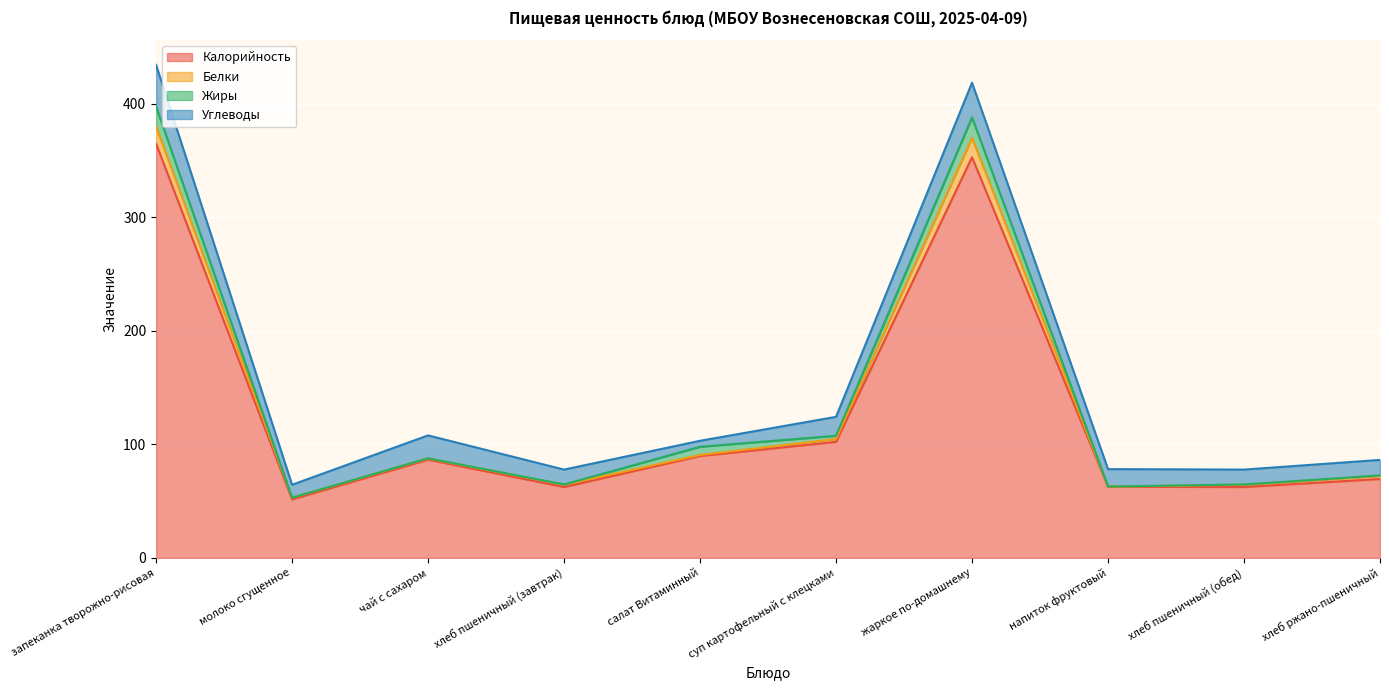

In Калорийность, how many points are lower than both neighbors (excluding endpoints)?

3